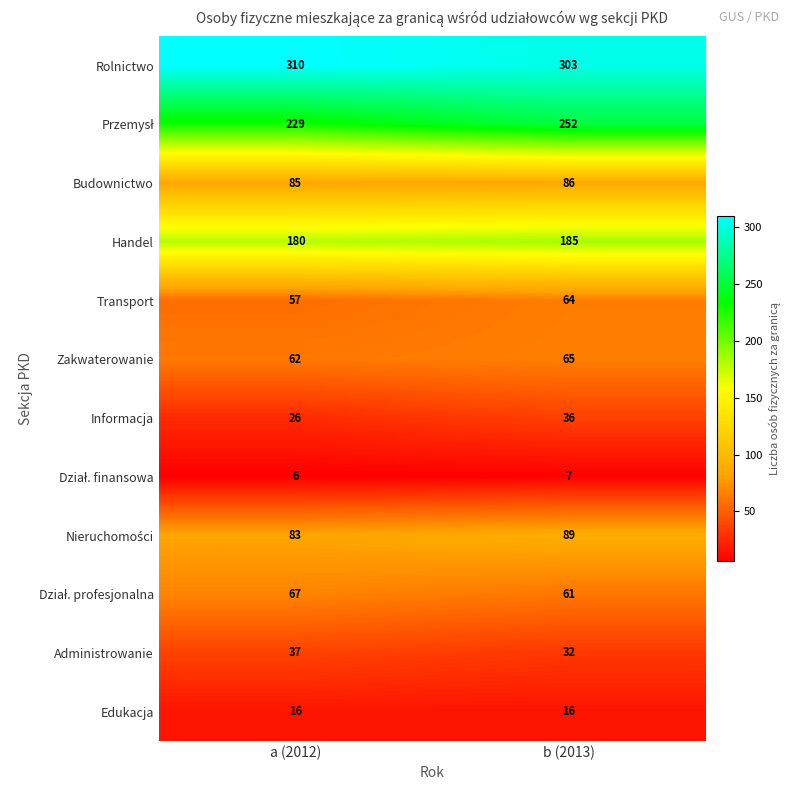

What is the smallest value displayed?

6